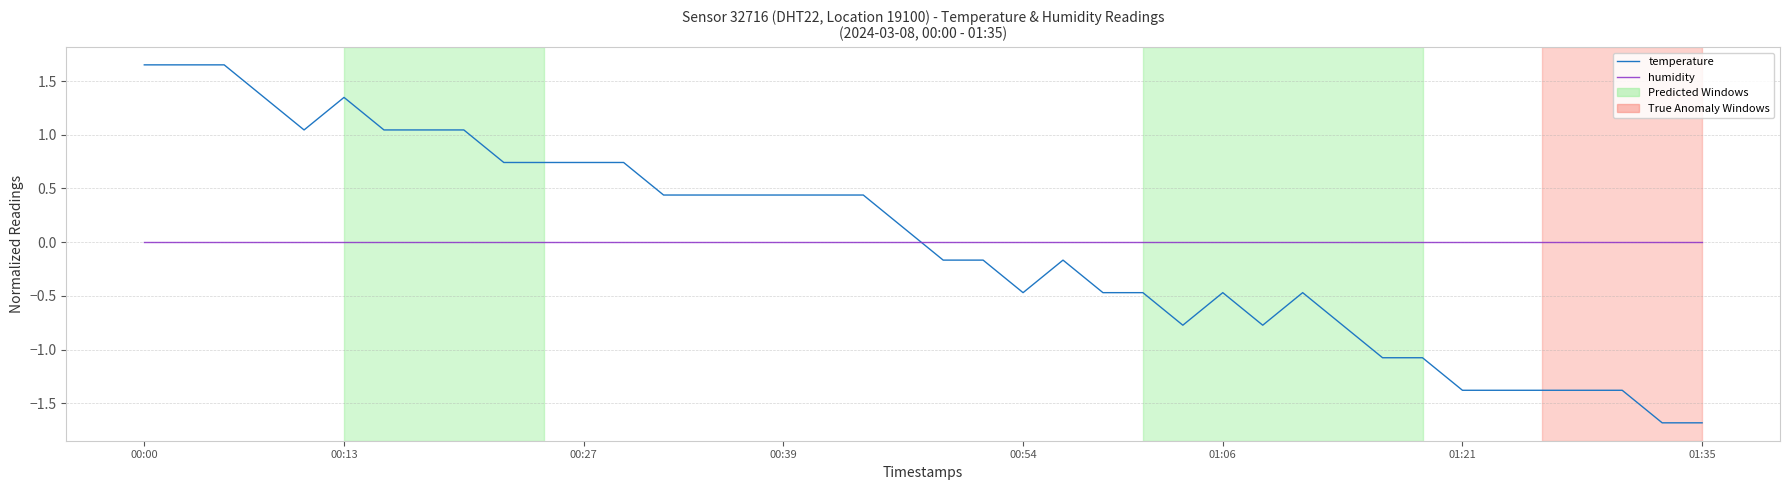

Which series has the largest range (max minus min)?

temperature